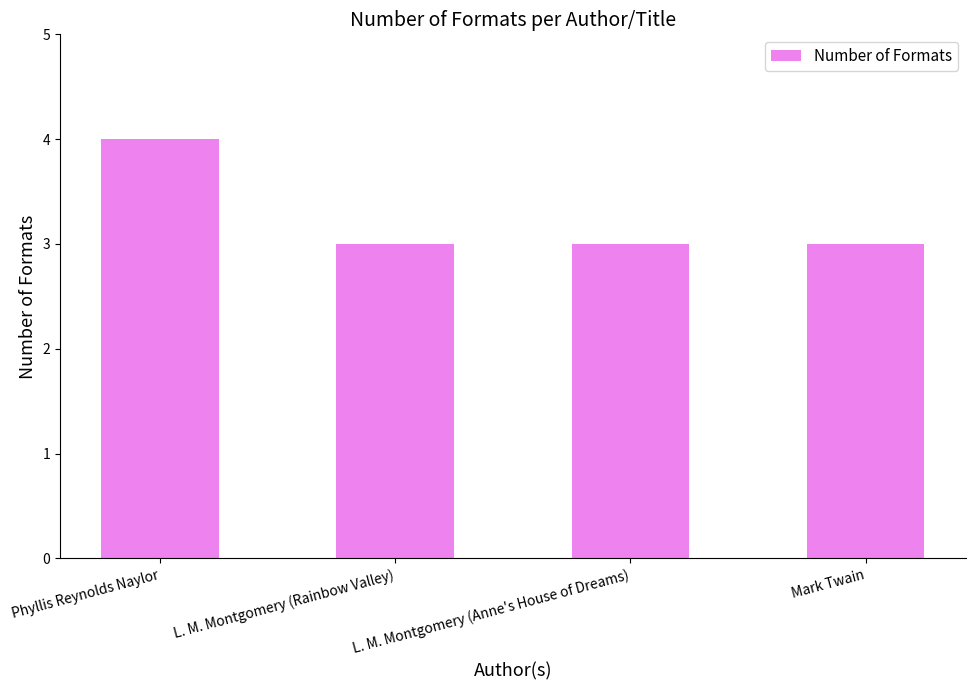

What is the greatest value displayed?

4